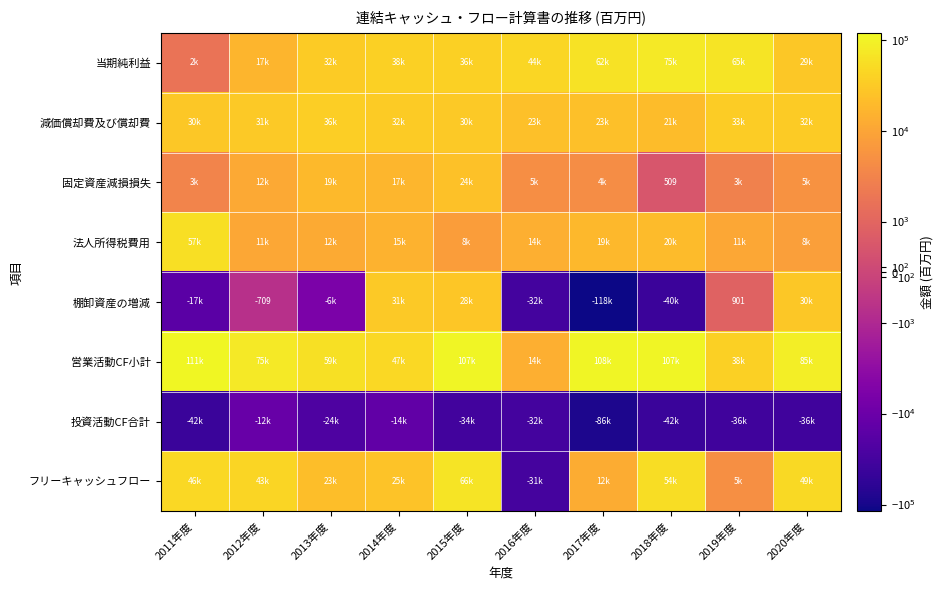

At 2012年度, list the series in order from smallest to largest.

投資活動CF合計, 棚卸資産の増減, 法人所得税費用, 固定資産減損損失, 当期純利益, 減価償却費及び償却費, フリーキャッシュフロー, 営業活動CF小計